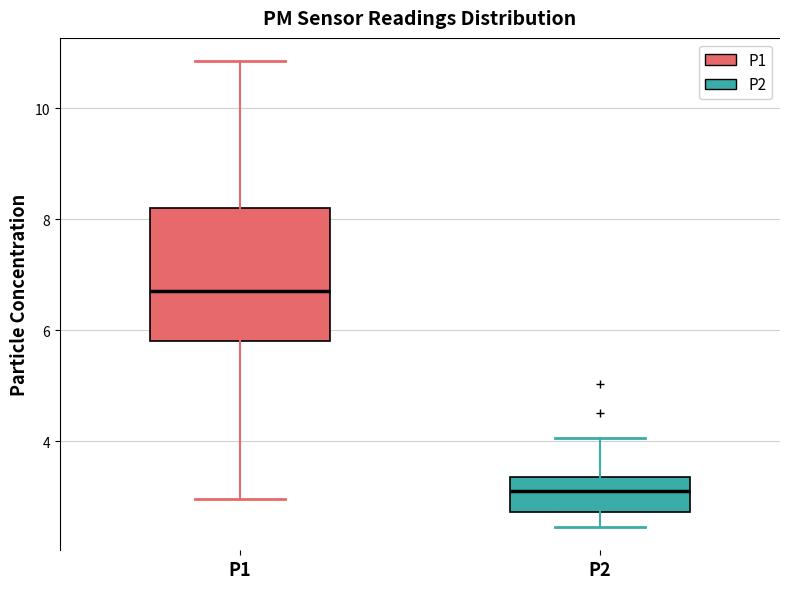

Comparing the boxes themselves (not the whiskers), which one is the tallest?

P1